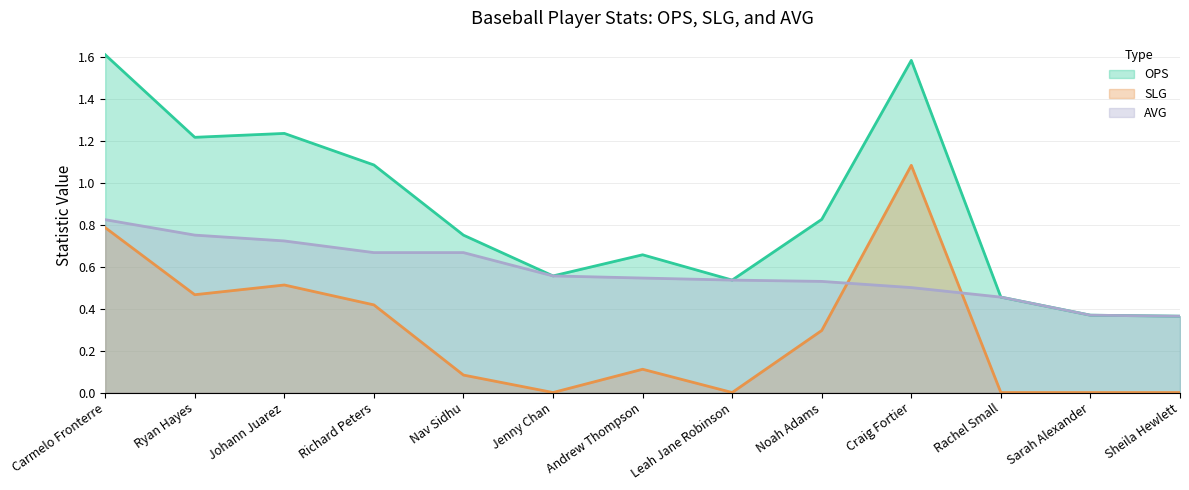

The value of SLG at Carmelo Fronterre is 1.2. True or false?

False